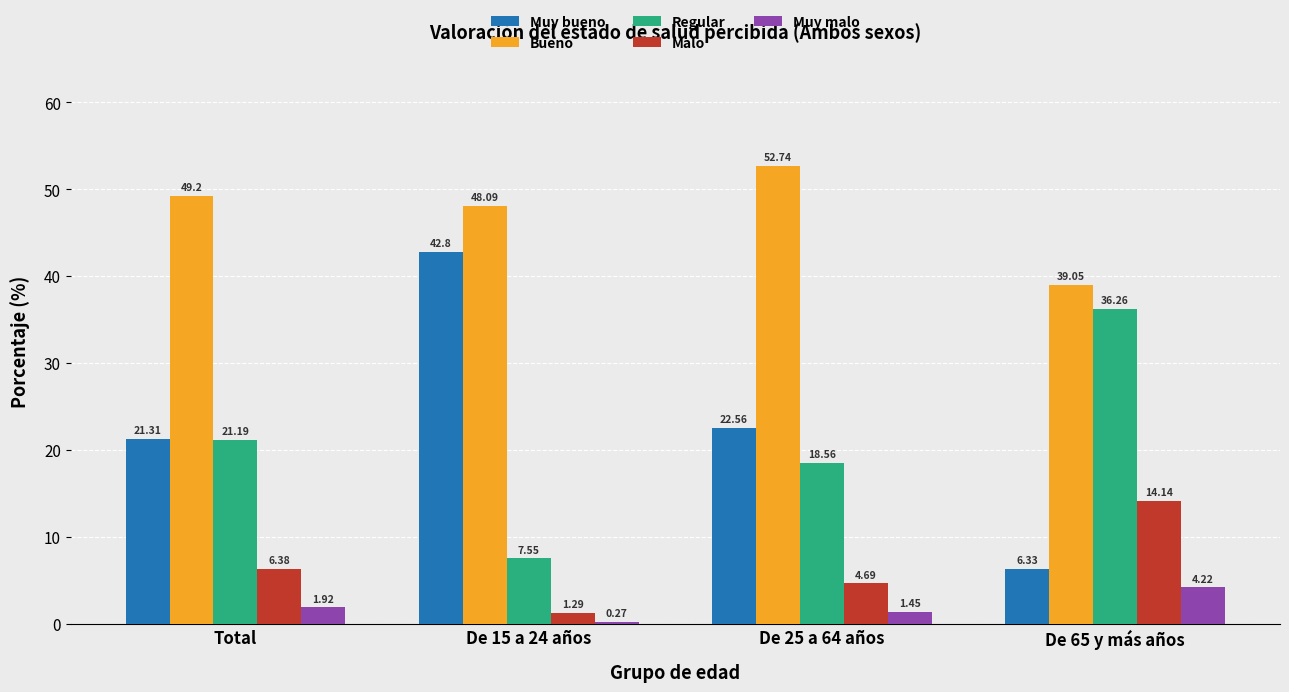

At which label is Muy bueno closest to 24?

De 25 a 64 años